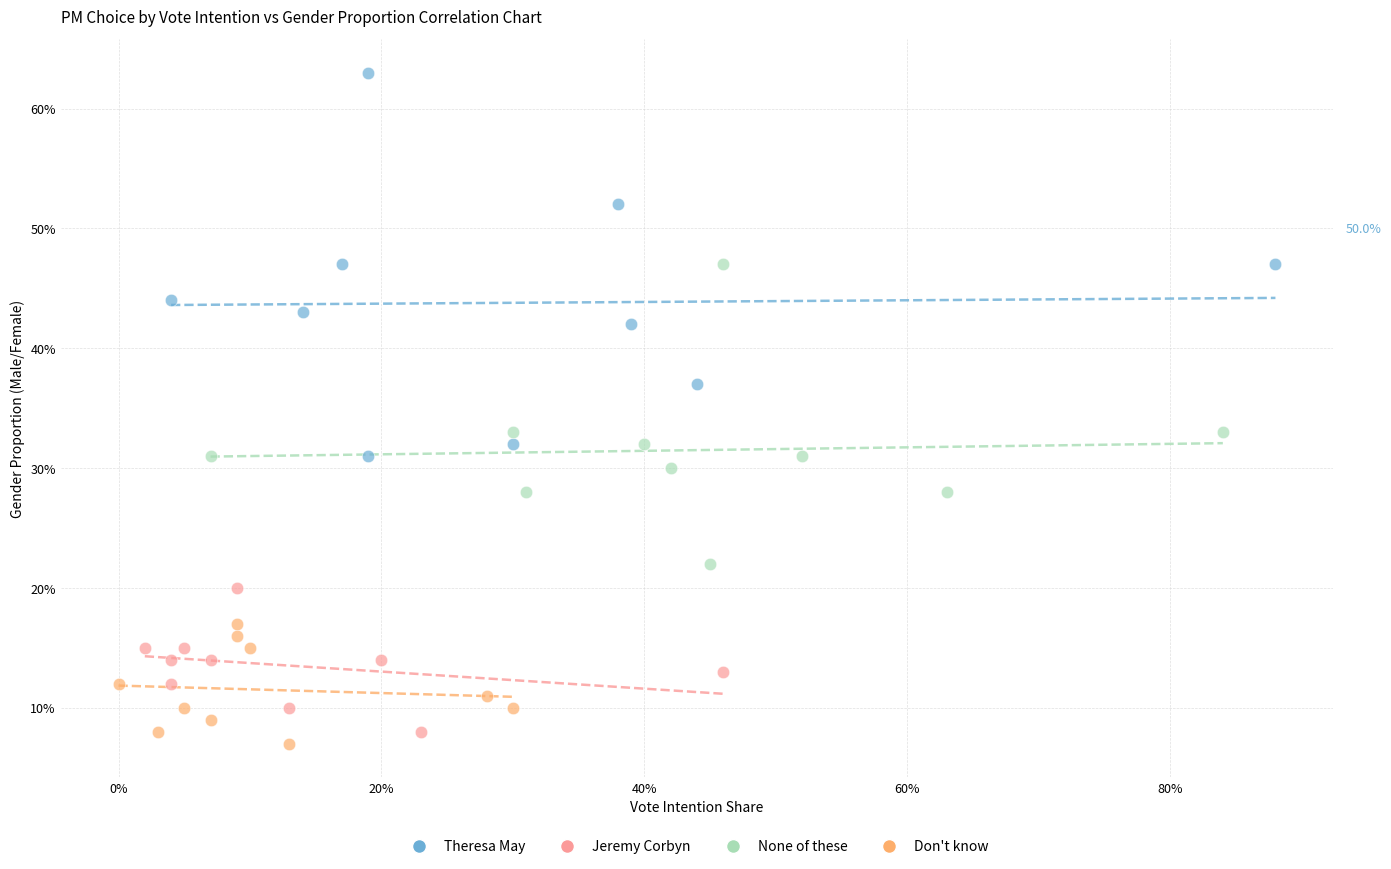

Which series contains the lowest Y value?

Don't know